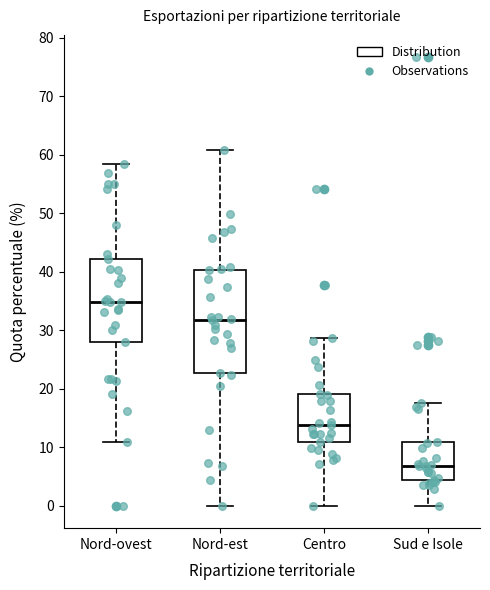

Which box's median line is the lowest?

Sud e Isole